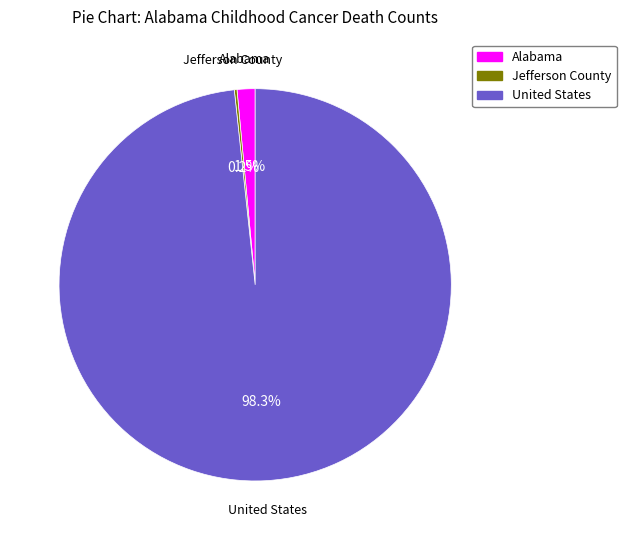

Which slice represents more than half of the pie?

United States